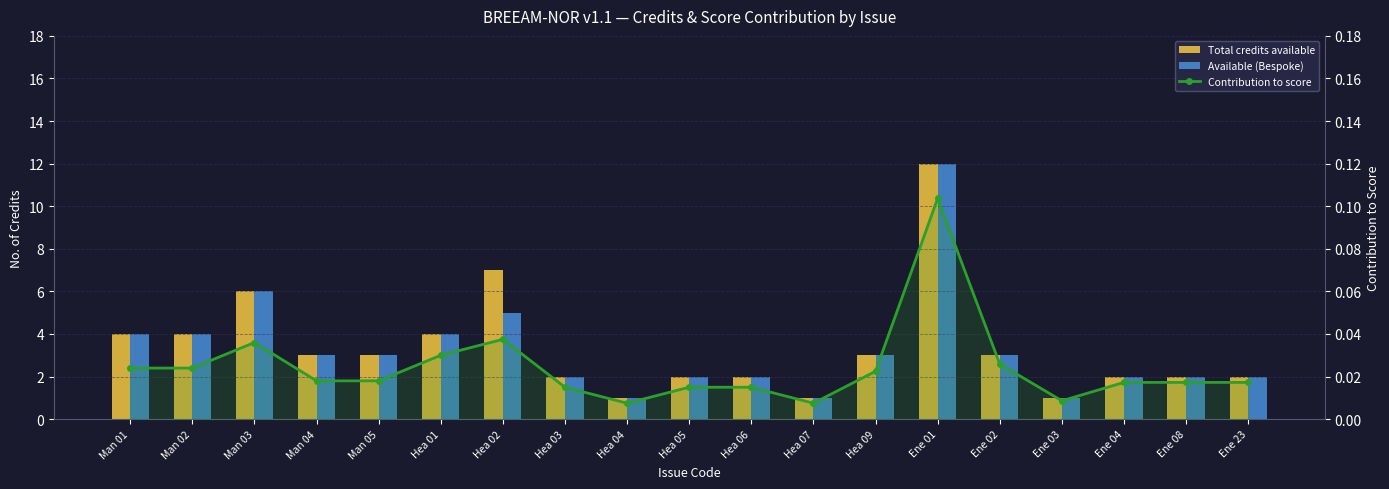

At how many categories does at least one series exceed 7?

1